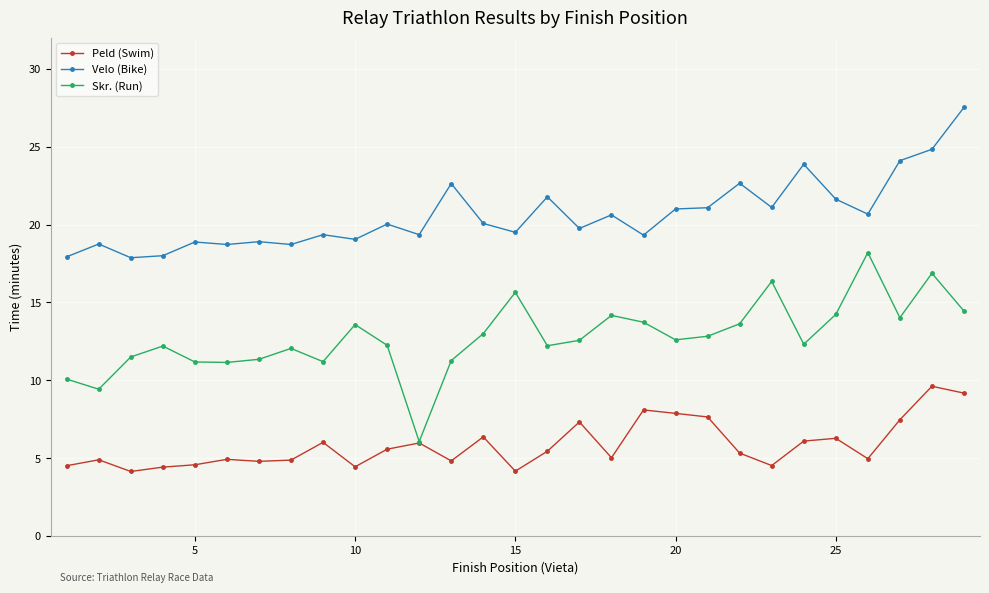

What is the average value of the Peld (Swim) series?

5.8